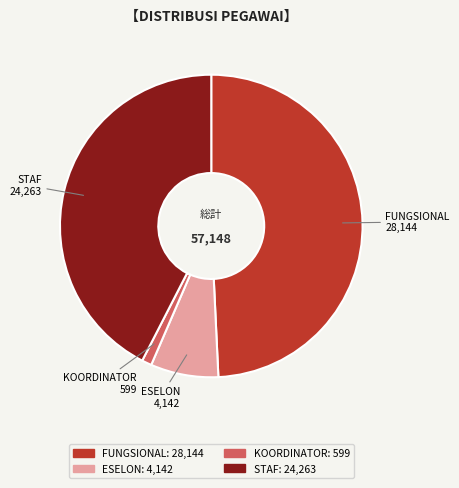

Does STAF account for over 50% of the chart?

No